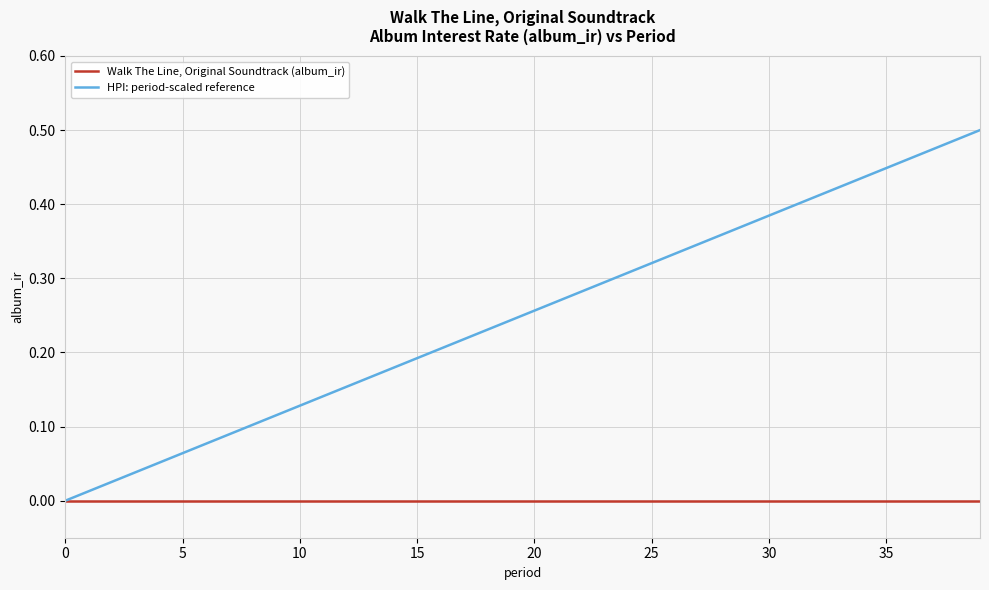

What is the sum of all HPI: period-scaled reference values?

10.0